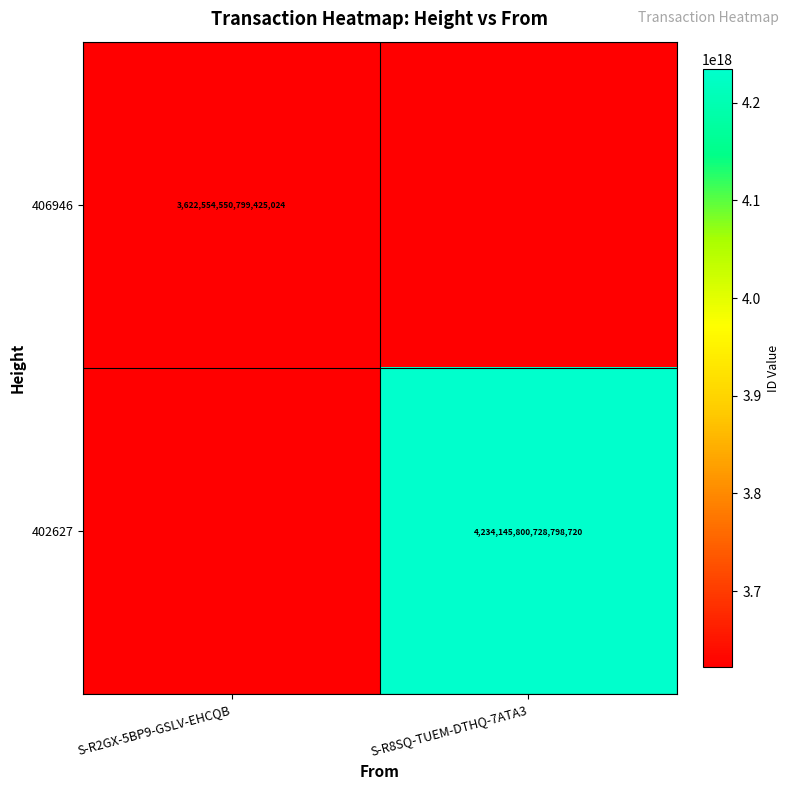

True or false: 406946 has a value of 771108601223965440 at S-R2GX-5BP9-GSLV-EHCQB.

False